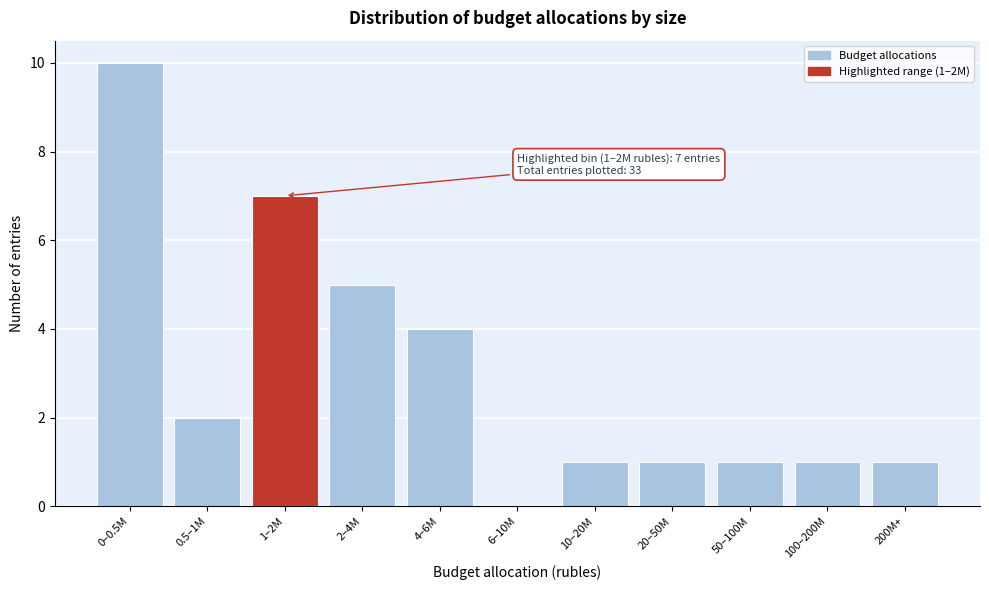

Reading left to right, list all the values displayed in this chart.

0–0.5M=10	0.5–1M=2	1–2M=7	2–4M=5	4–6M=4	6–10M=0	10–20M=1	20–50M=1	50–100M=1	100–200M=1	200M+=1